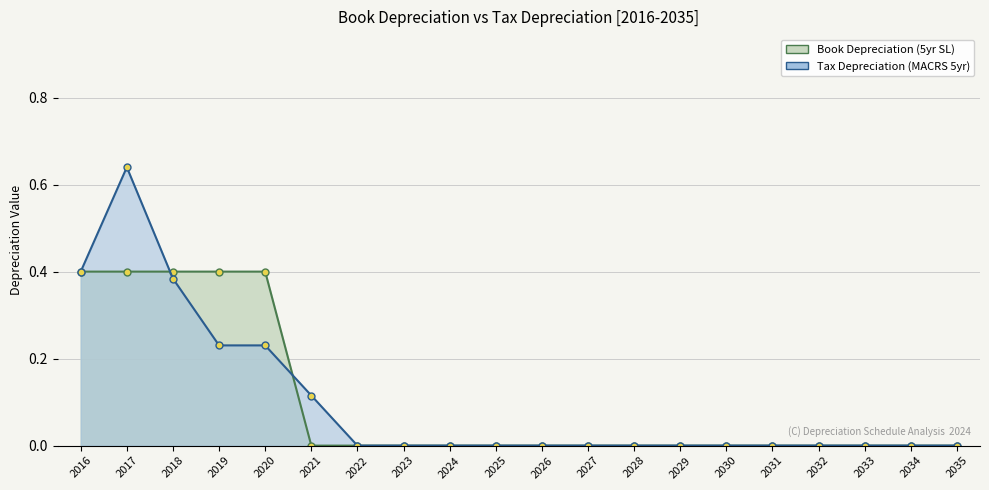

At which label does Tax Depreciation reach its peak?

2017